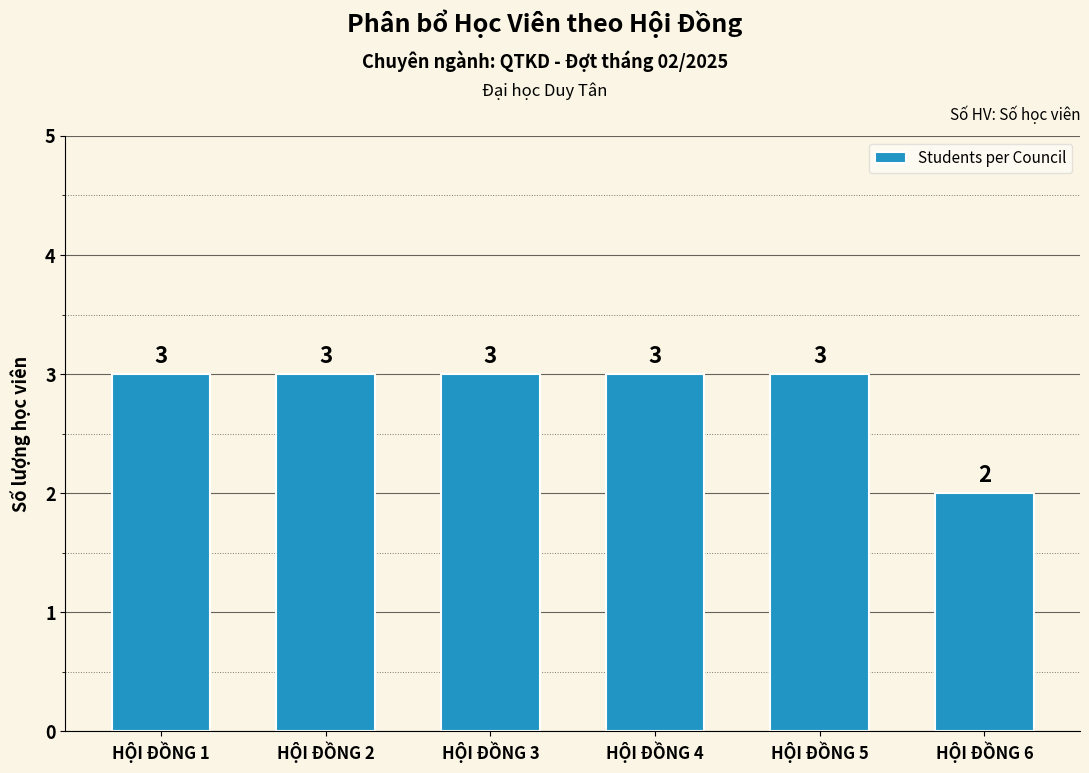

Reading left to right, what are all the values shown in this chart?

3	3	3	3	3	2